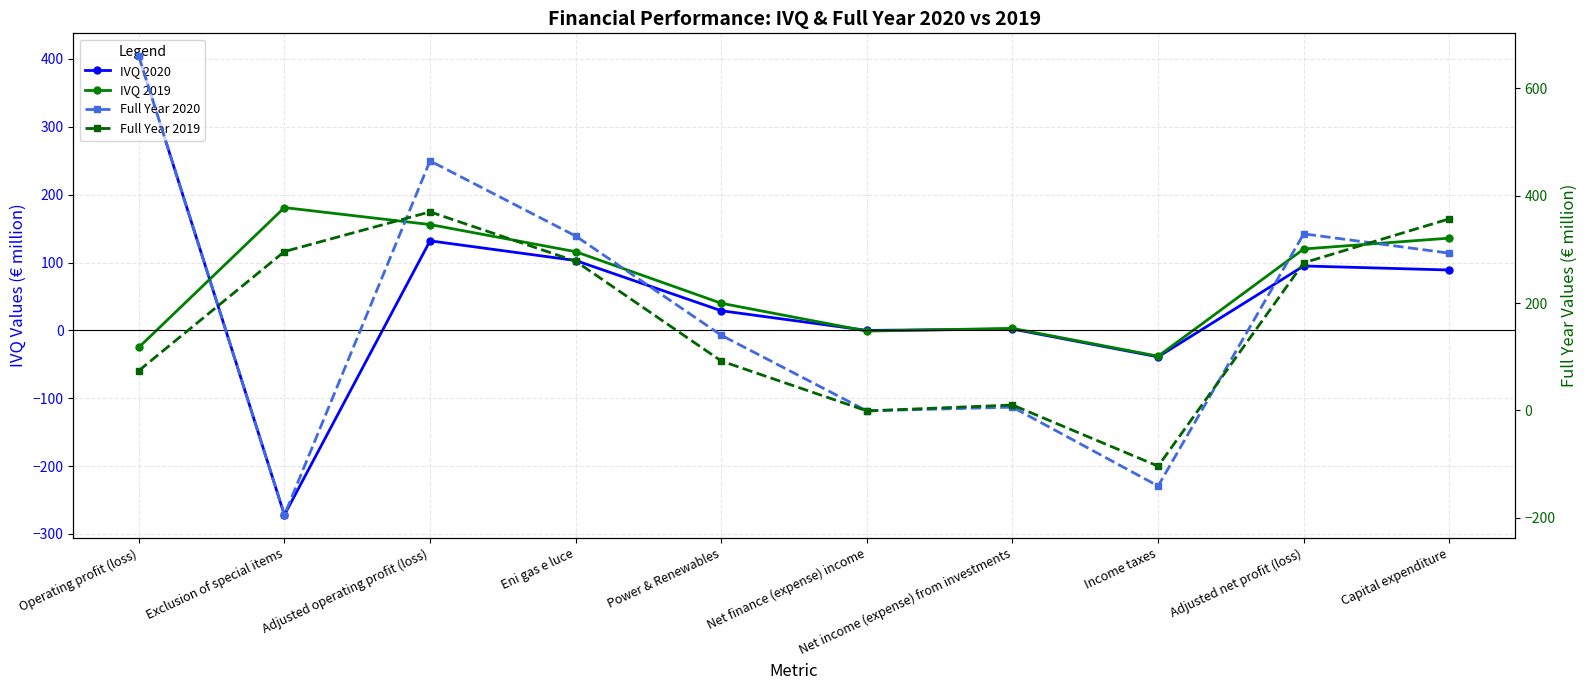

The value of Full Year 2020 at Adjusted net profit (loss) is 329. True or false?

True